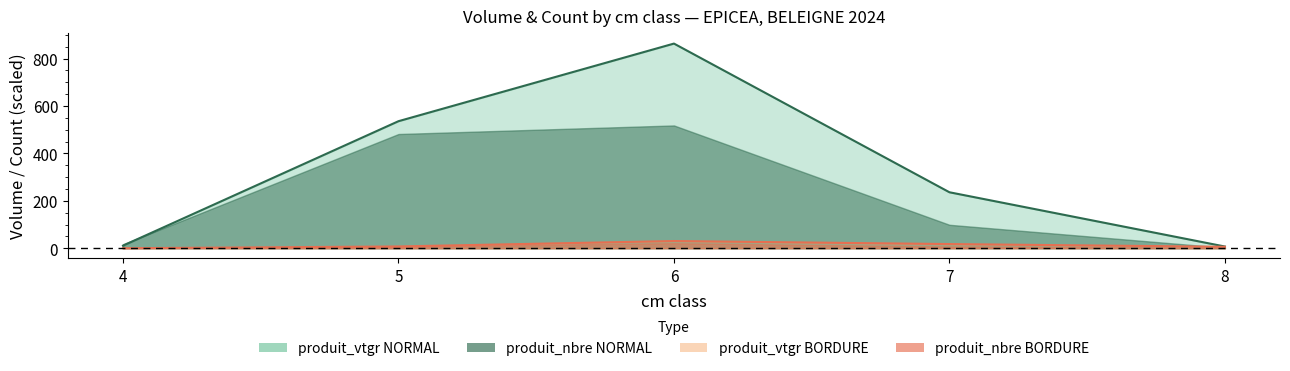

Rank the series by their maximum value, from highest to lowest.

produit_vtgr_normal, produit_nbre_normal, produit_vtgr_bordure, produit_nbre_bordure